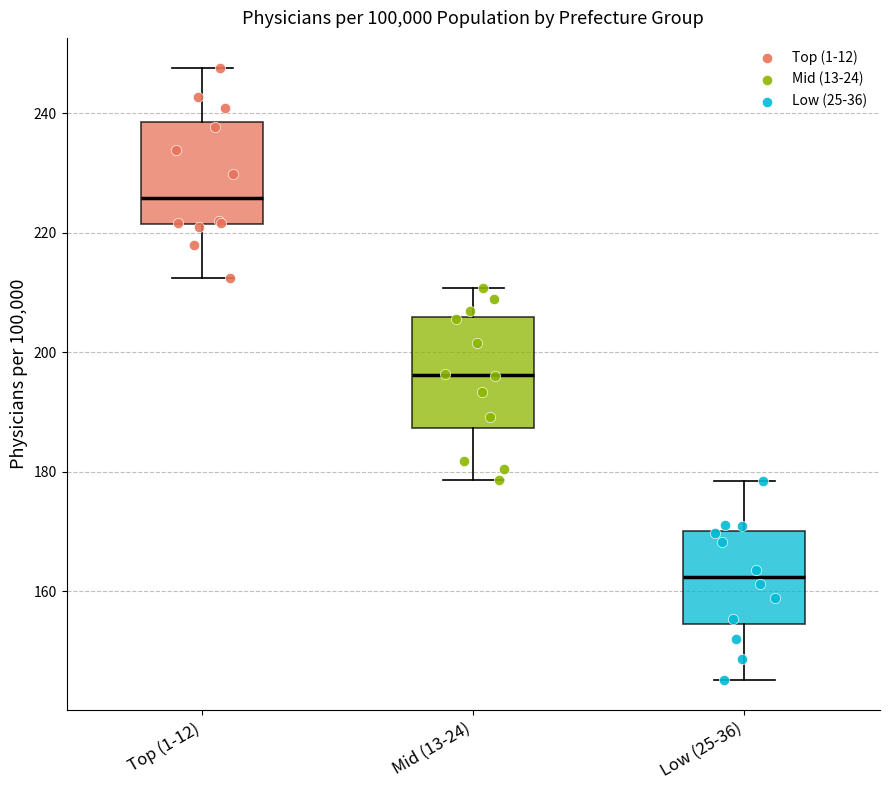

Where does the median line of the box for Mid (13-24) sit on the y-axis? The values are not printed on the chart, so give them approximately, as read against the axis.

196